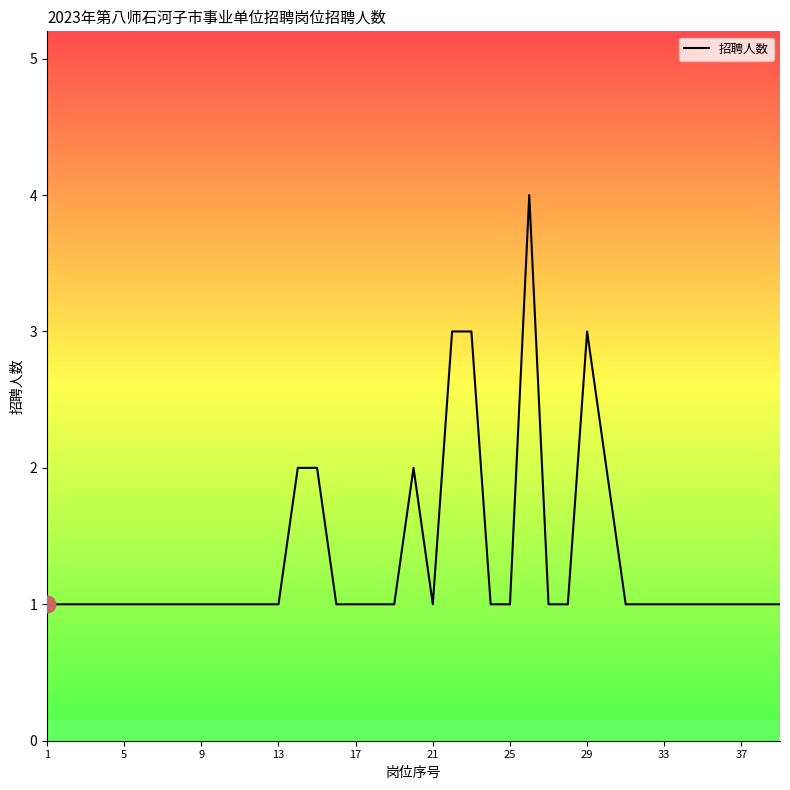

Reading left to right, what are all the values shown in this chart?

1	1	1	1	1	1	1	1	1	1	1	1	1	2	2	1	1	1	1	2	1	3	3	1	1	4	1	1	3	2	1	1	1	1	1	1	1	1	1